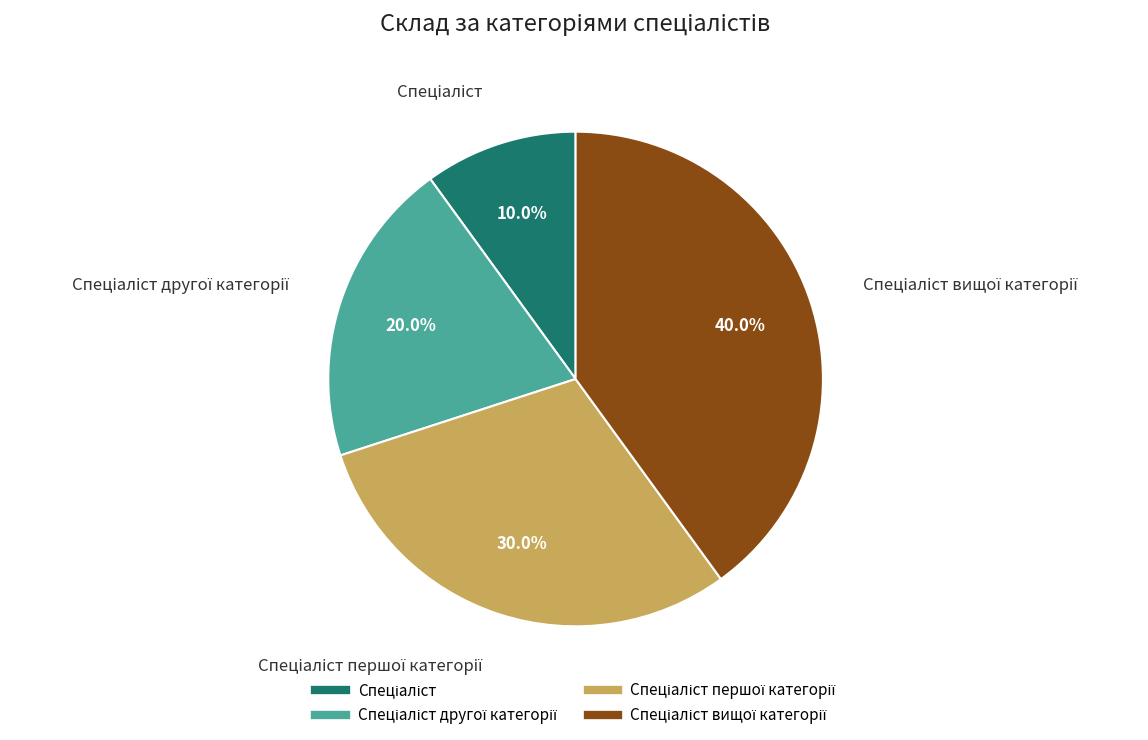

Does any single category account for the majority?

No